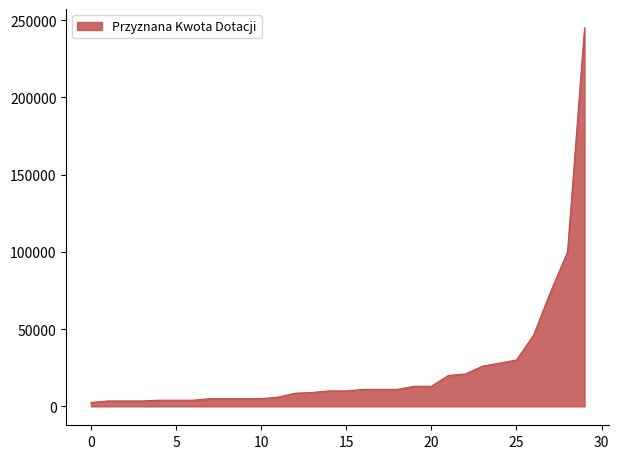

What is the difference between the maximum and minimum values?

242500